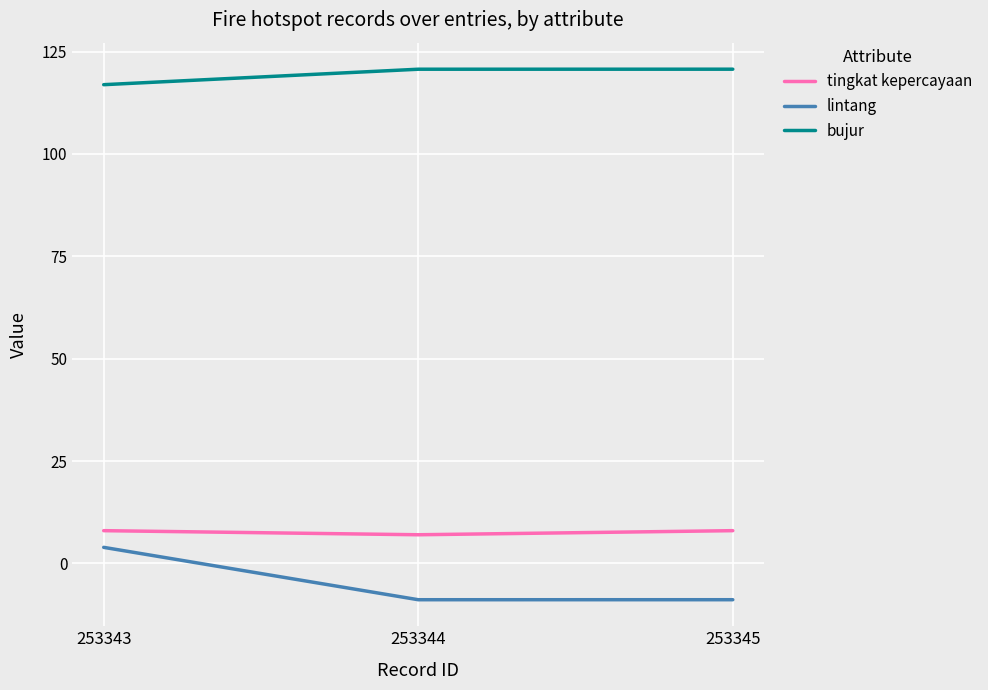

Which series changed the most between 253343 and 253345?

lintang